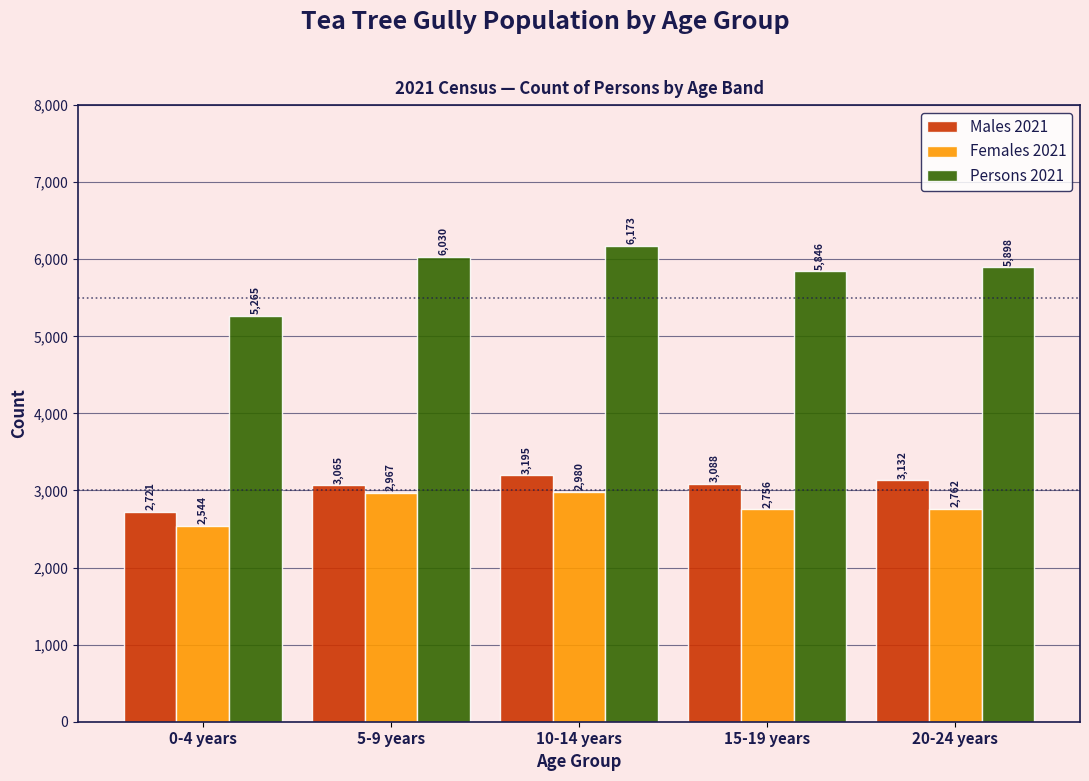

Reading left to right, what are all the values shown in this chart?

Males 2021: 0-4 years=2721	5-9 years=3065	10-14 years=3195	15-19 years=3088	20-24 years=3132
Females 2021: 0-4 years=2544	5-9 years=2967	10-14 years=2980	15-19 years=2756	20-24 years=2762
Persons 2021: 0-4 years=5265	5-9 years=6030	10-14 years=6173	15-19 years=5846	20-24 years=5898